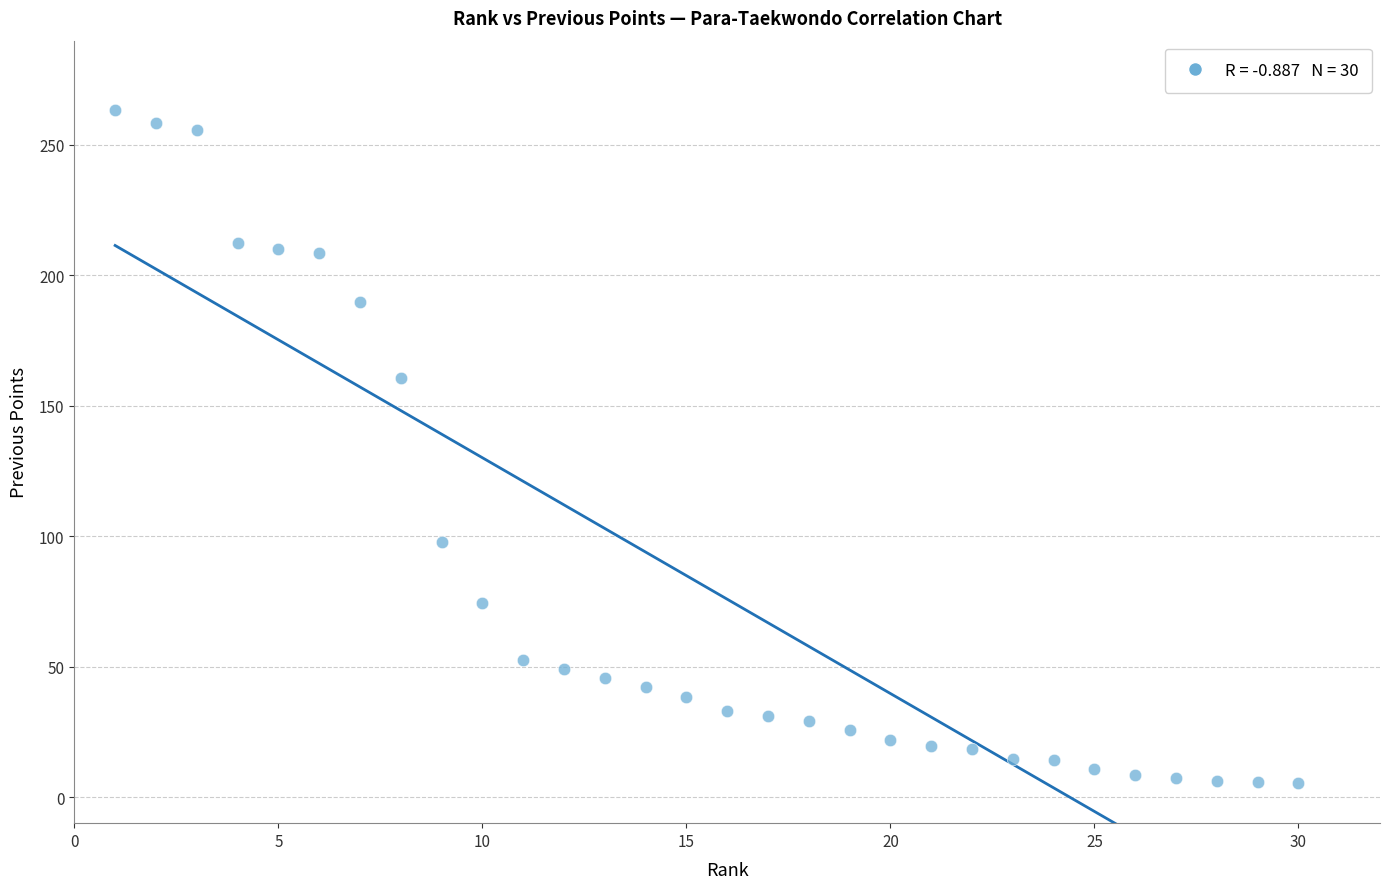

What Y value in the scatter plot is closest to 134?

160.8